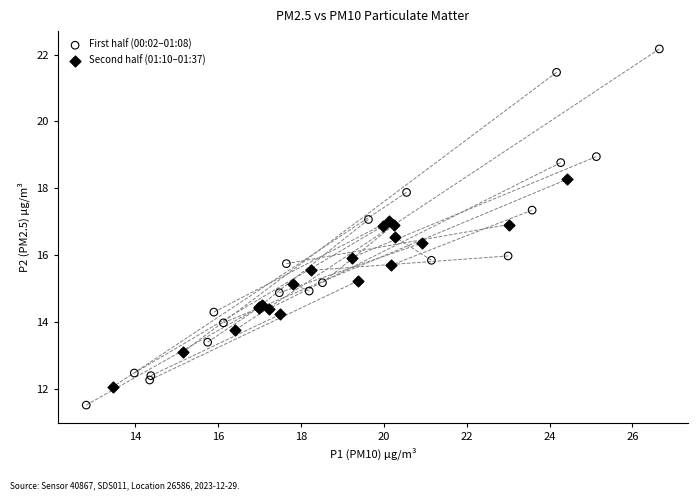

Which series reaches the minimum Y coordinate?

First half (00:02–01:08)